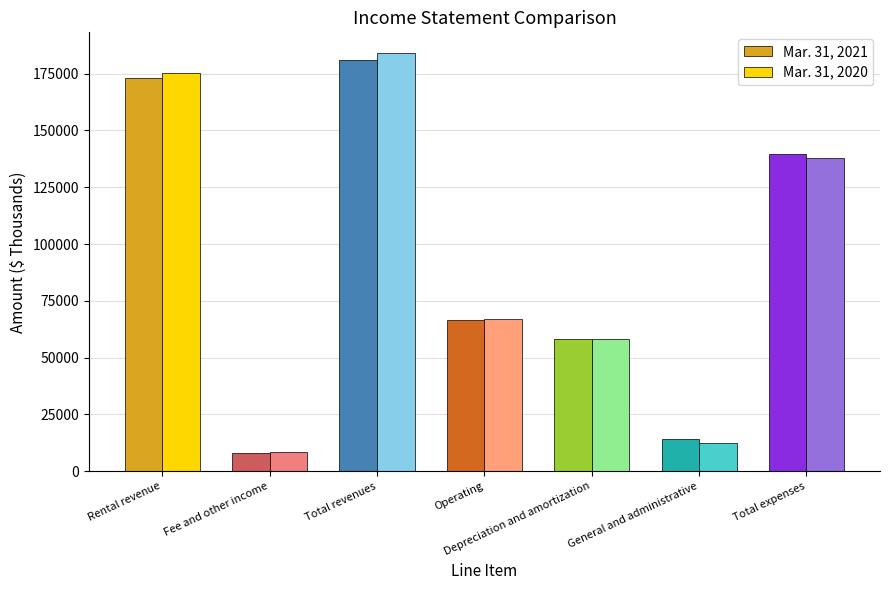

What are all the series names shown in the legend?

Mar. 31, 2021, Mar. 31, 2020